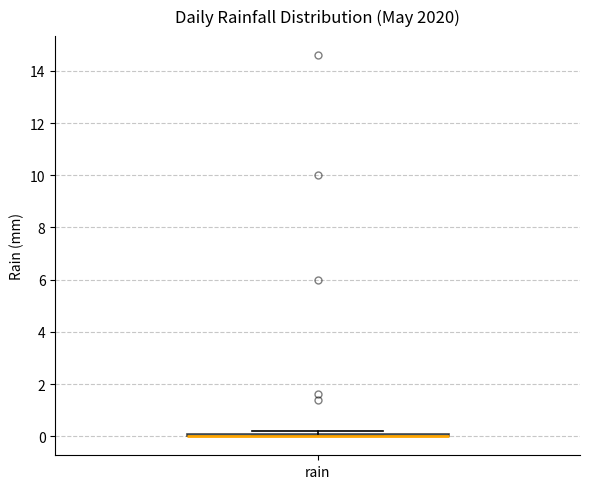

Where is the lower edge of the box for rain on the y-axis? The values are not printed on the chart, so give them approximately, as read against the axis.

0.0